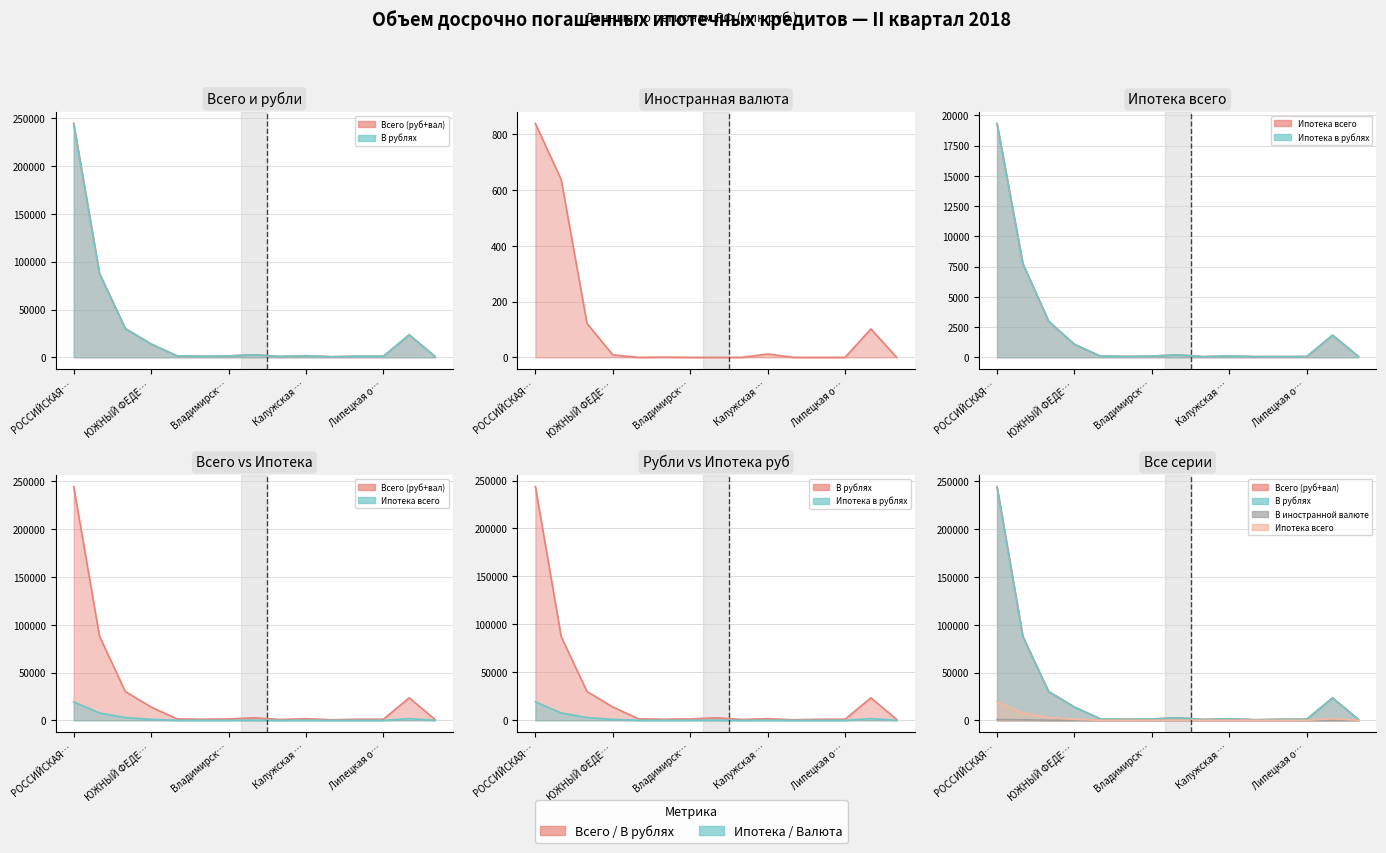

At how many categories does at least one series exceed 201325?

1